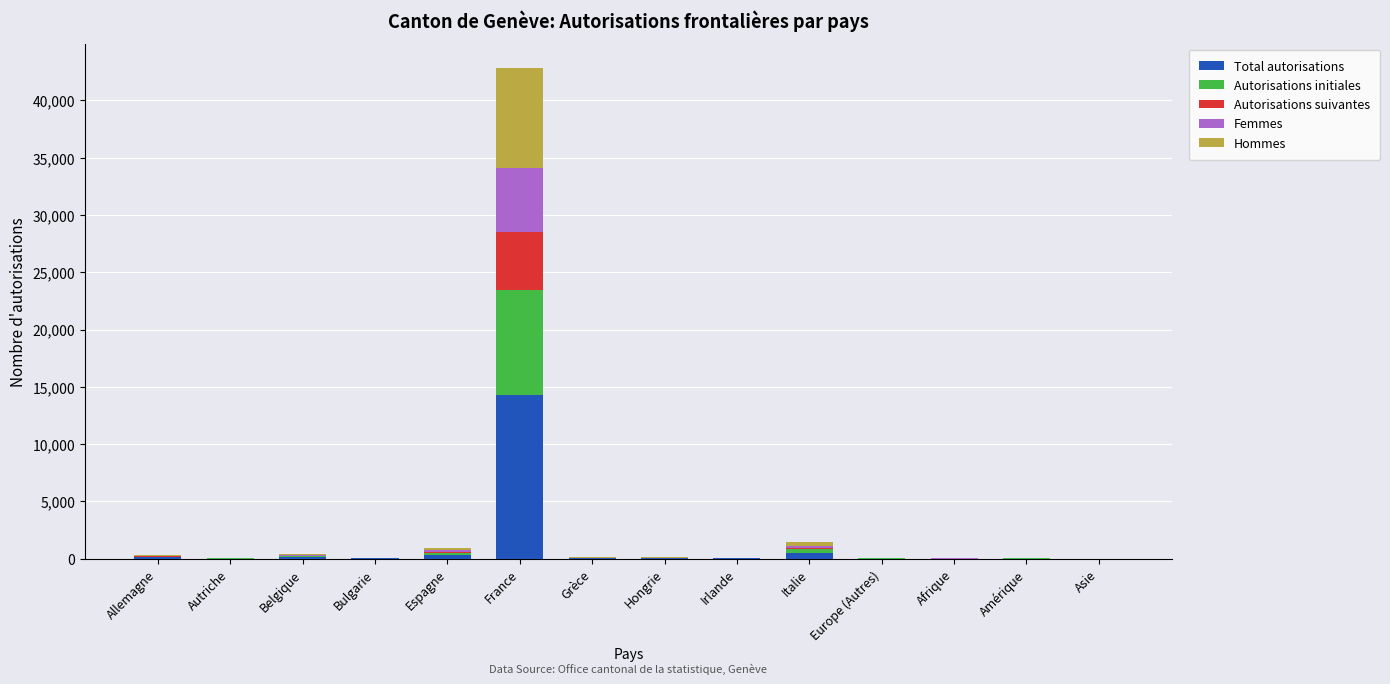

At which category is the sum across all series the highest?

France